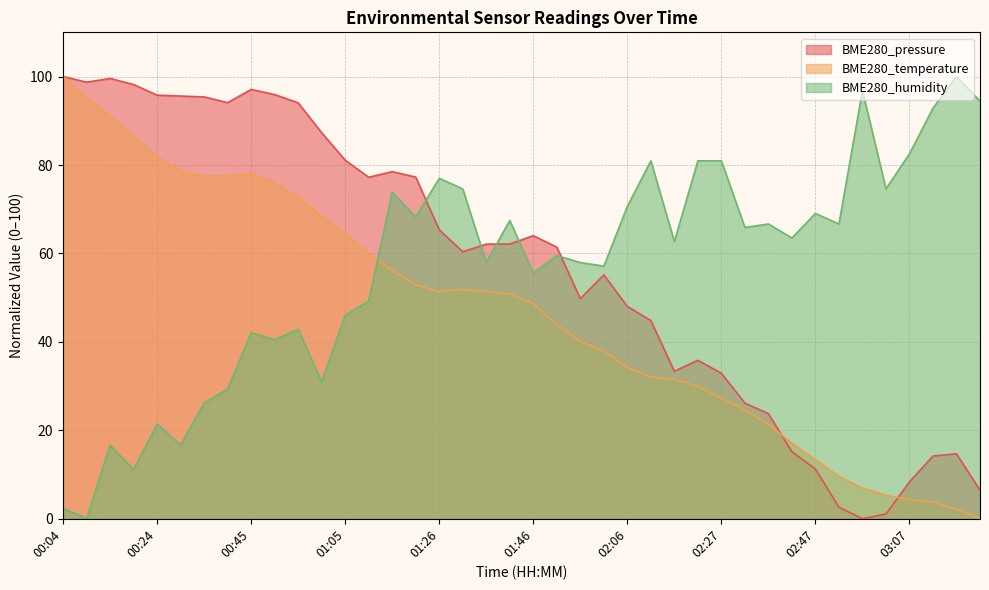

At which label is BME280_temperature closest to 50?

01:41